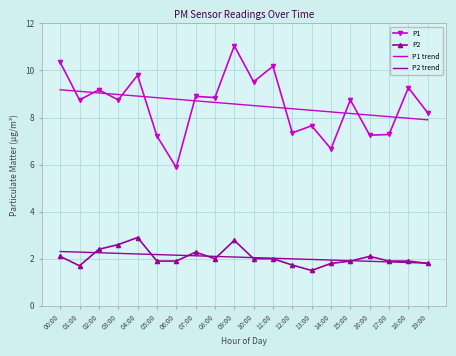

True or false: P1 and P2 trend intersect in this chart.

False